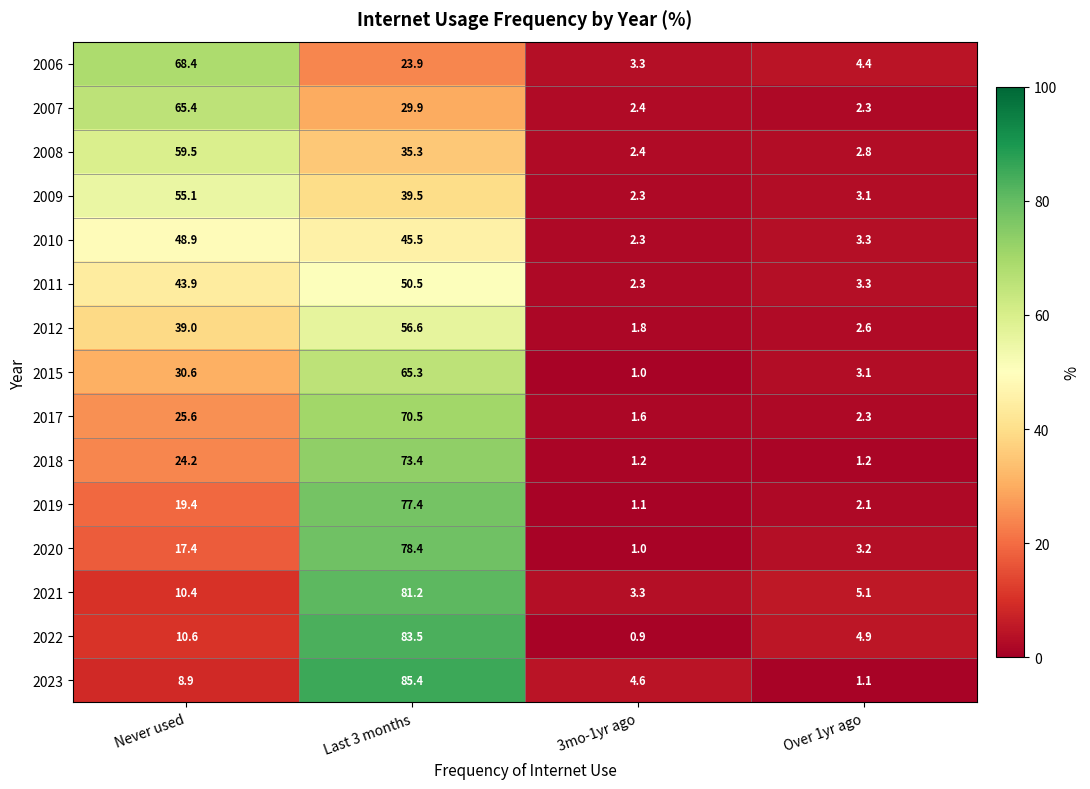

Where does the 2009 series first go above 39?

Never used